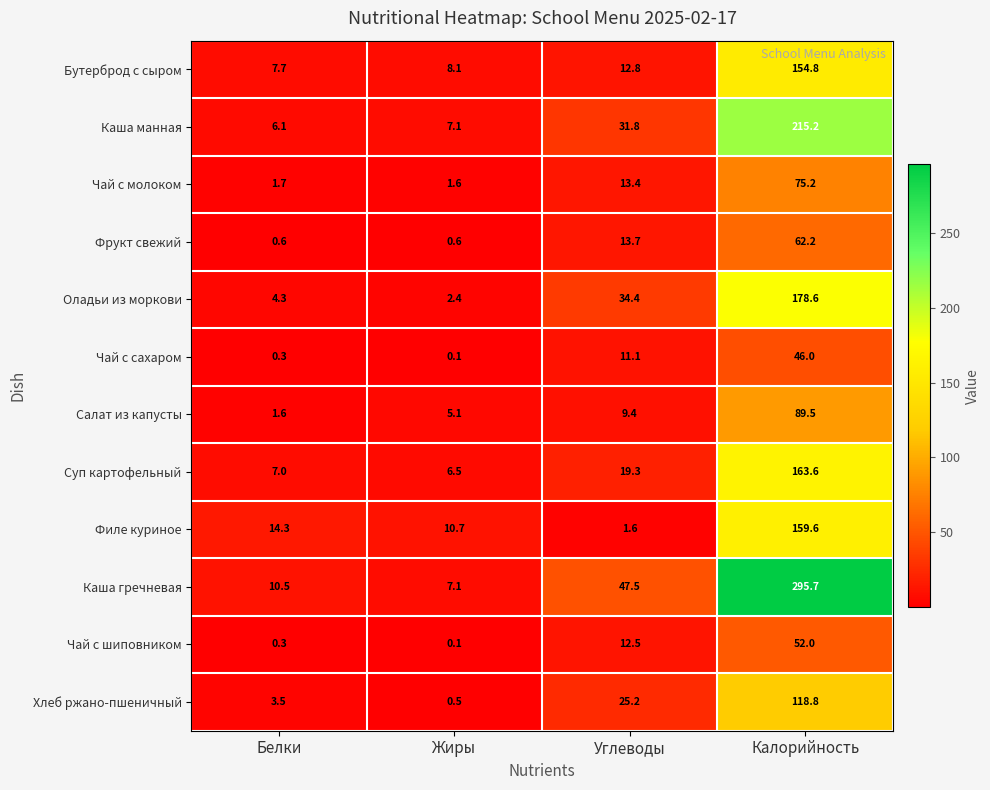

At Калорийность, list the series in order from largest to smallest.

Каша гречневая, Каша манная, Оладьи из моркови, Суп картофельный, Филе куриное, Бутерброд с сыром, Хлеб ржано-пшеничный, Салат из капусты, Чай с молоком, Фрукт свежий, Чай с шиповником, Чай с сахаром